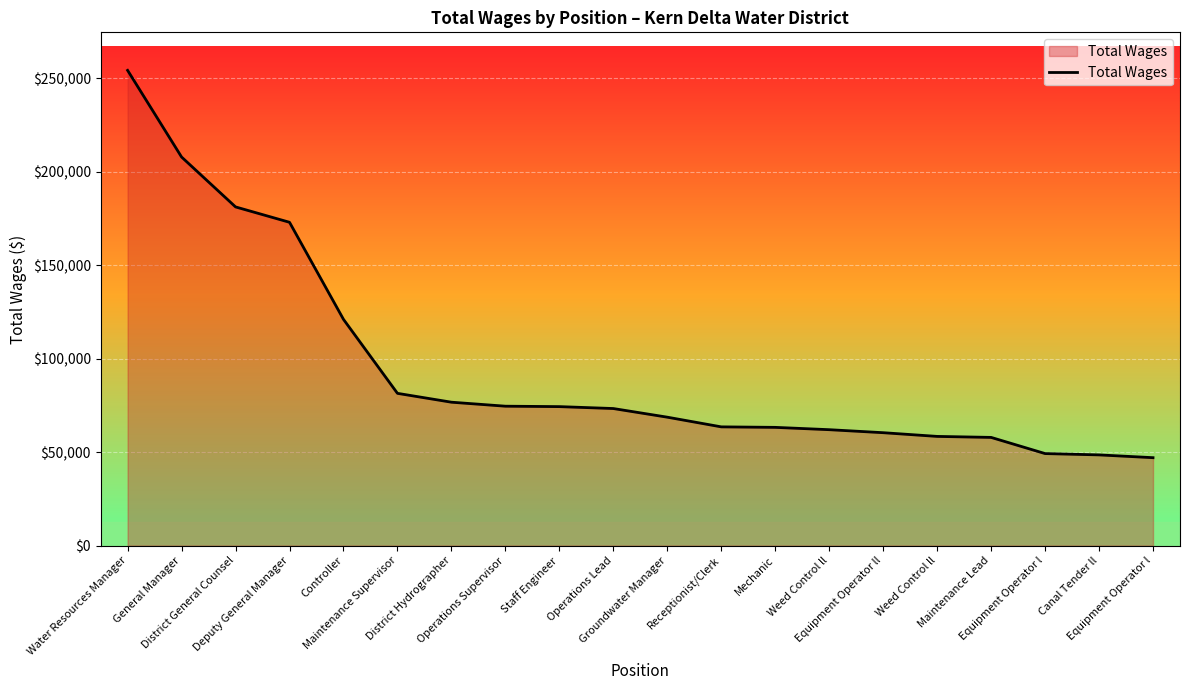

How many lines are shown in the chart?

1